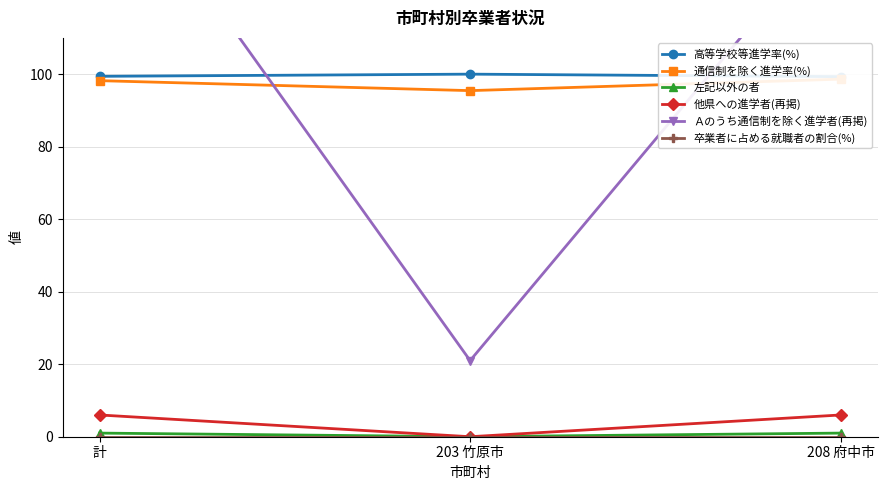

Which series changed the most between 計 and 208 府中市?

Ａのうち通信制を除く進学者(再掲)